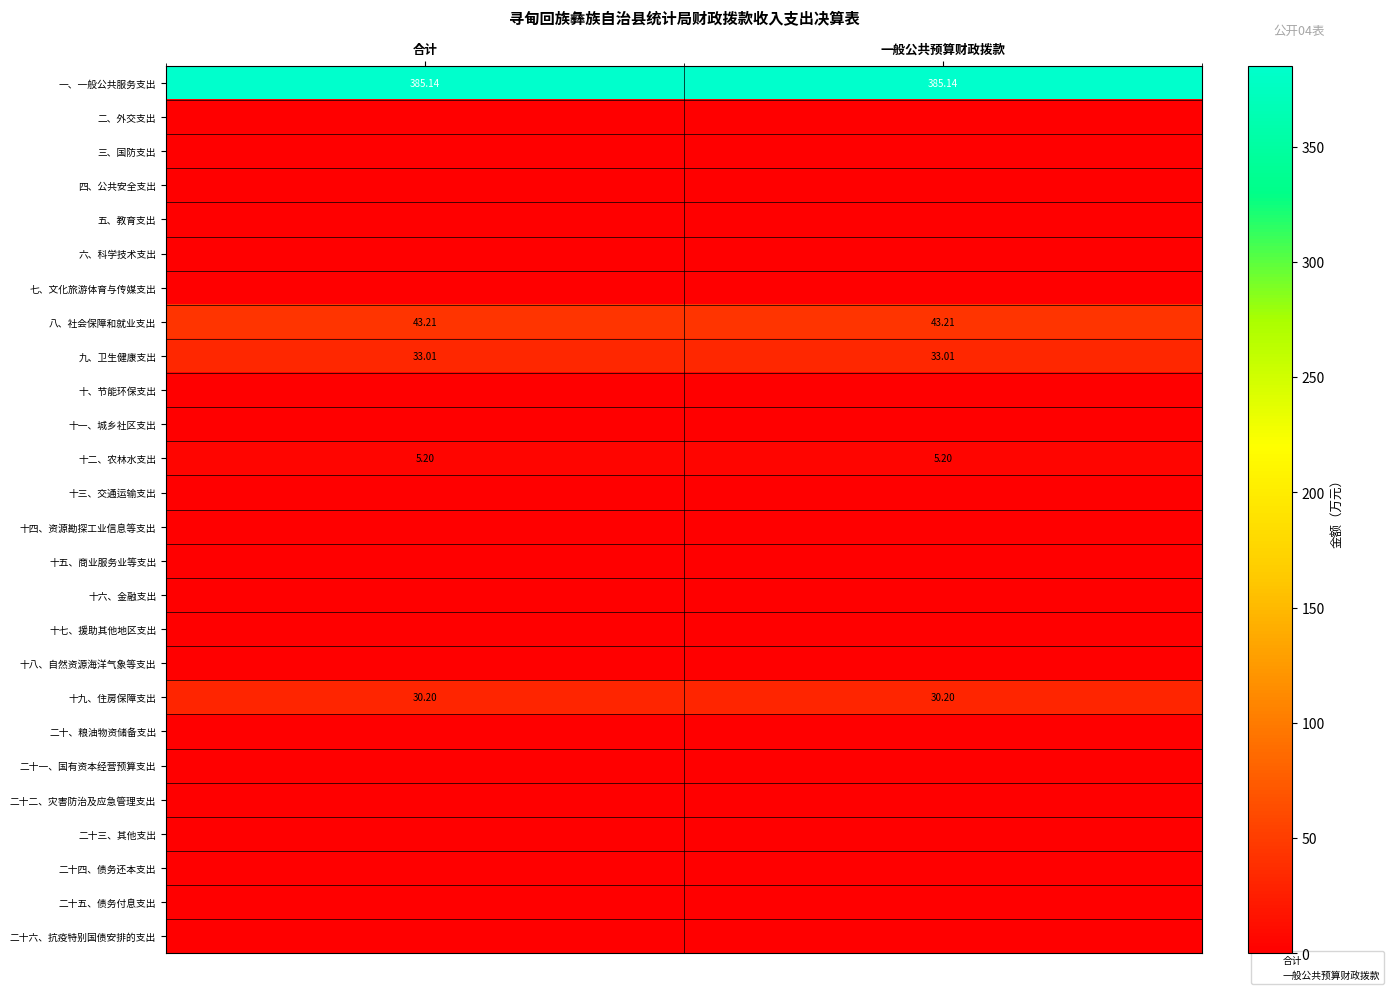

At 合计, list the series in order from largest to smallest.

一、一般公共服务支出, 八、社会保障和就业支出, 九、卫生健康支出, 十九、住房保障支出, 十二、农林水支出, 二、外交支出, 三、国防支出, 四、公共安全支出, 五、教育支出, 六、科学技术支出, 七、文化旅游体育与传媒支出, 十、节能环保支出, 十一、城乡社区支出, 十三、交通运输支出, 十四、资源勘探工业信息等支出, 十五、商业服务业等支出, 十六、金融支出, 十七、援助其他地区支出, 十八、自然资源海洋气象等支出, 二十、粮油物资储备支出, 二十一、国有资本经营预算支出, 二十二、灾害防治及应急管理支出, 二十三、其他支出, 二十四、债务还本支出, 二十五、债务付息支出, 二十六、抗疫特别国债安排的支出